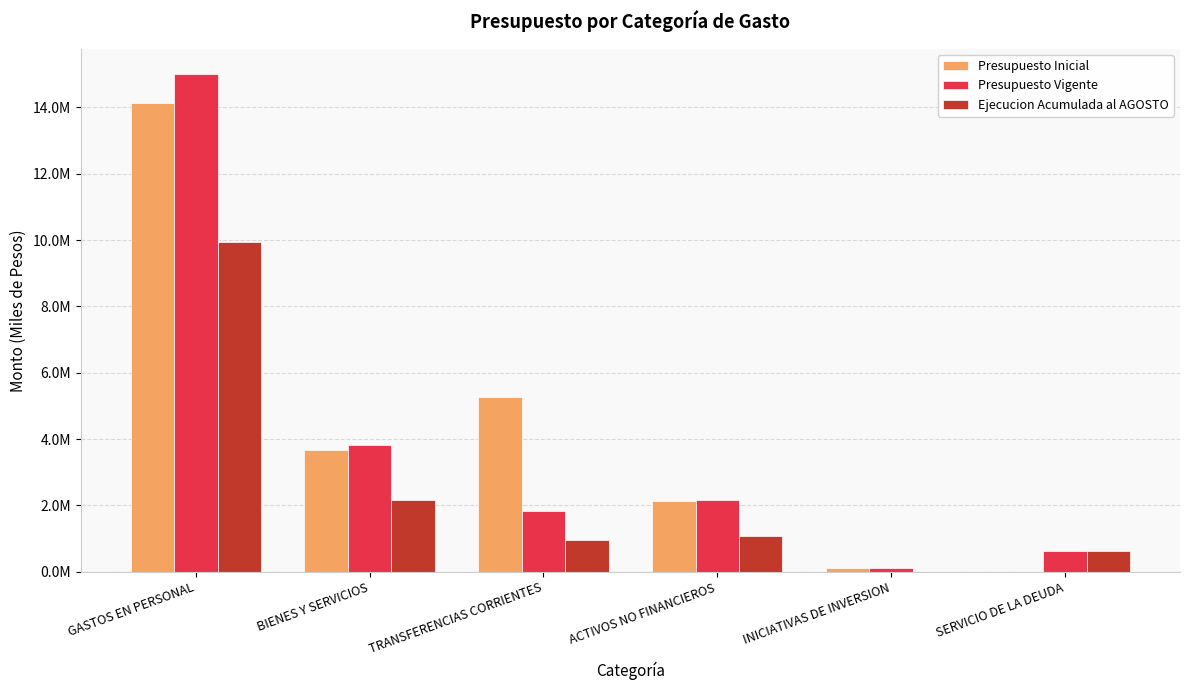

Which series changed the most between GASTOS EN PERSONAL and TRANSFERENCIAS CORRIENTES?

Presupuesto Vigente